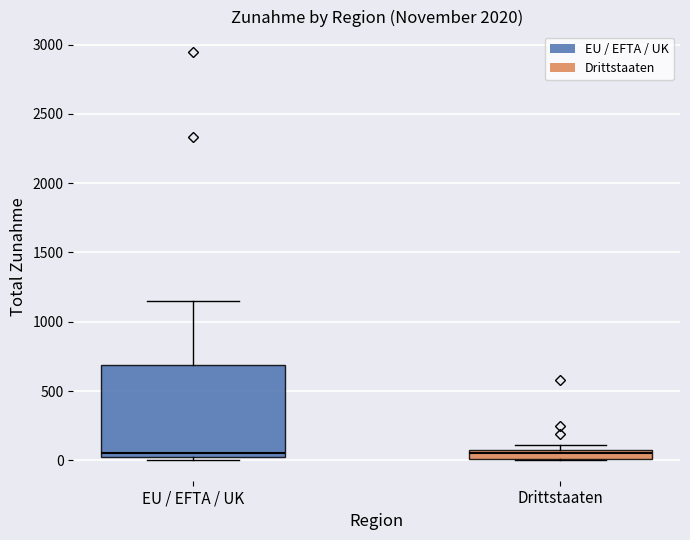

Where is the upper edge of the box for Drittstaaten on the y-axis? The values are not printed on the chart, so give them approximately, as read against the axis.

100